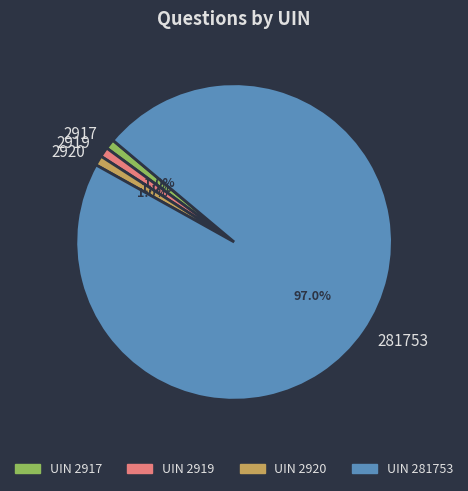

Does any single category account for the majority?

Yes